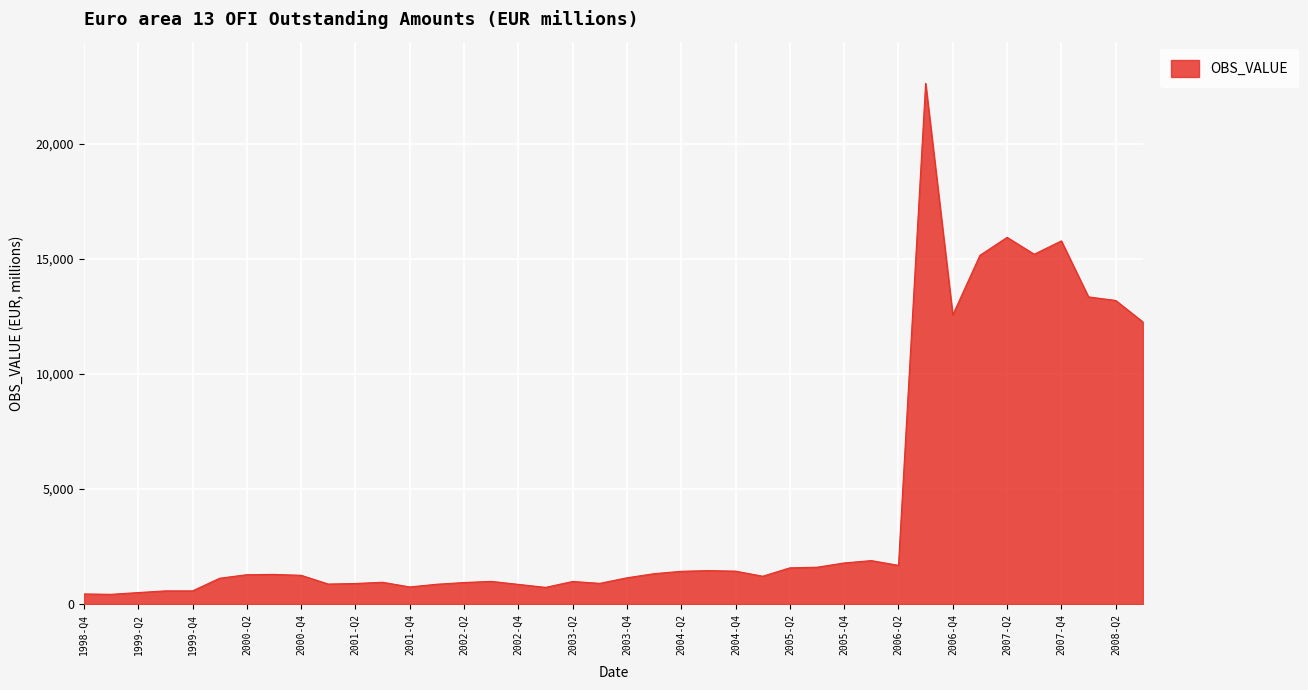

What is the greatest value displayed?

22618.2